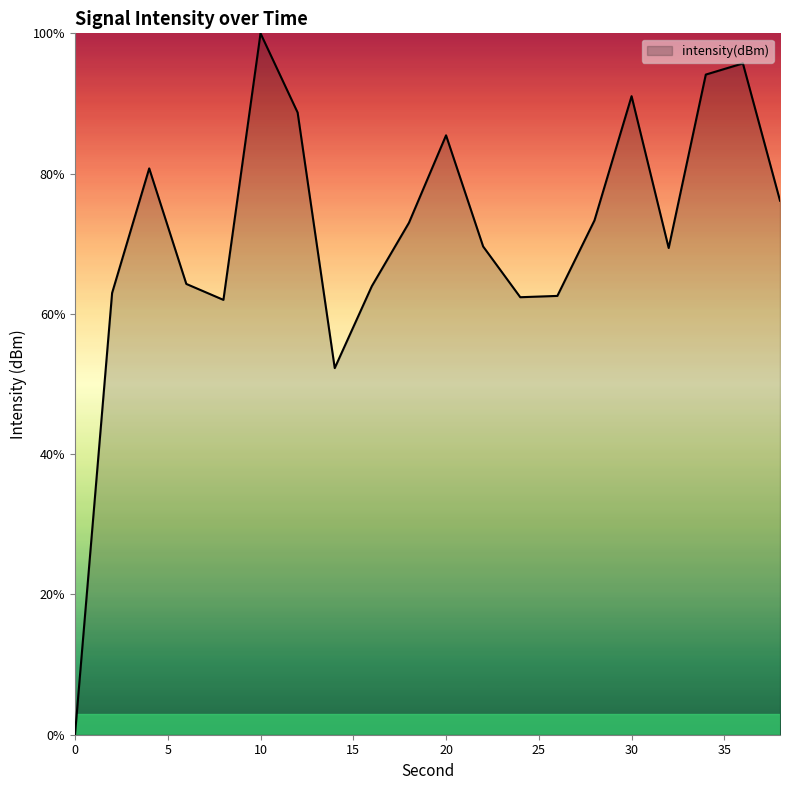

What is the difference between the second highest and minimum values?

95.7